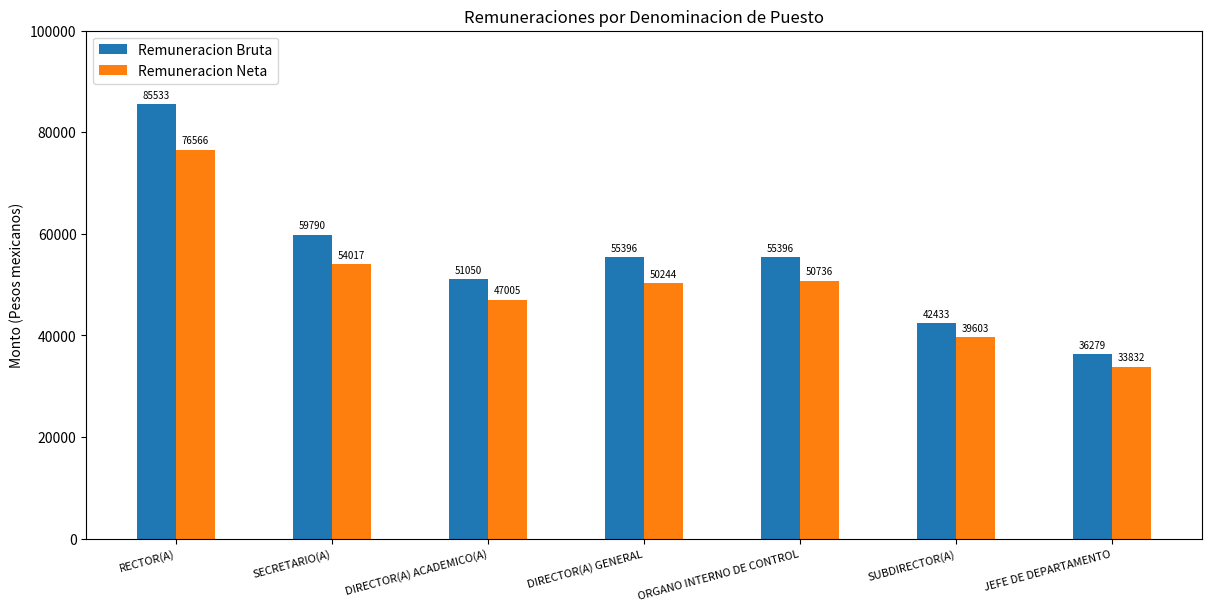

What is the total value across all series at DIRECTOR(A) GENERAL?

105640